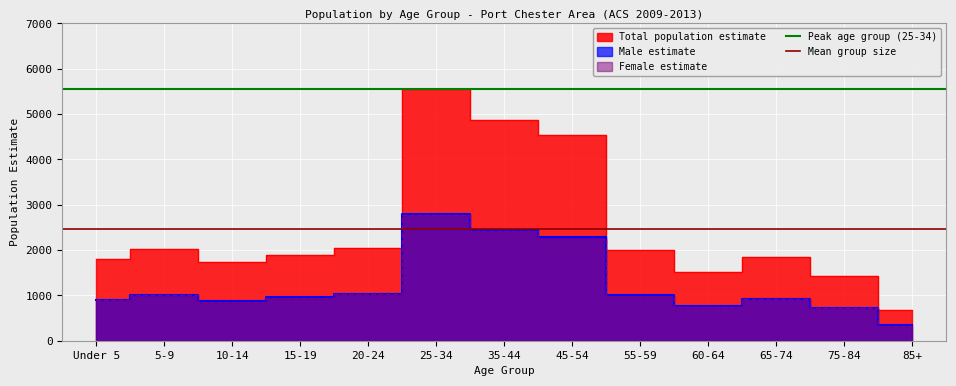

Read the Mean group size value at 5-9.

2458.5